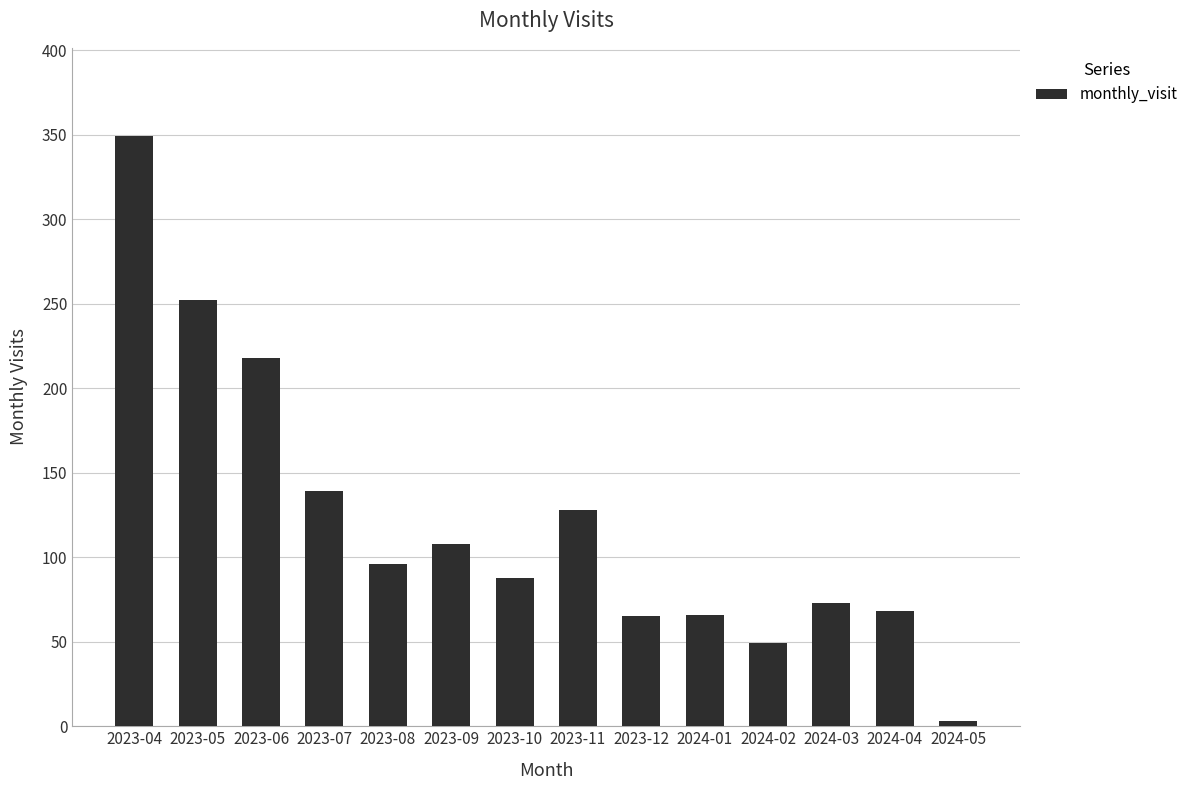

How many data points does each series have?

14